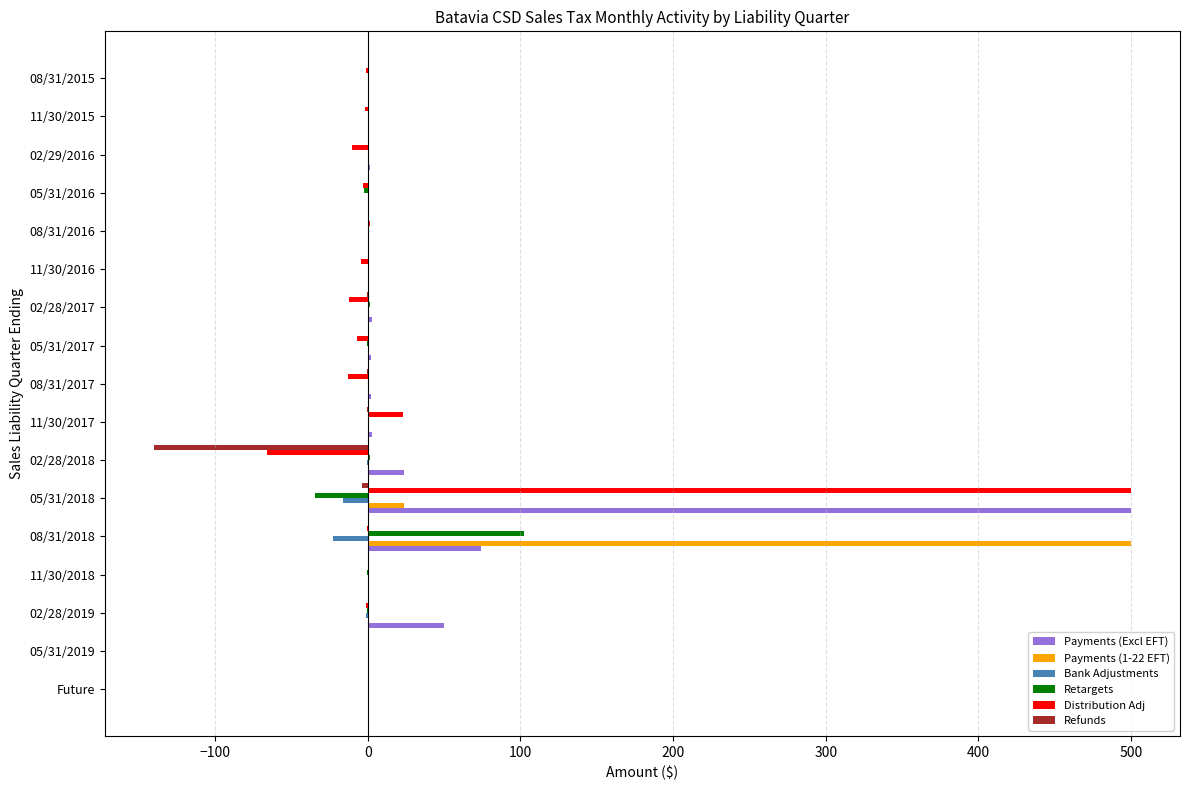

True or false: Payments (Excl EFT) has a value of 158.7 at Future.

False